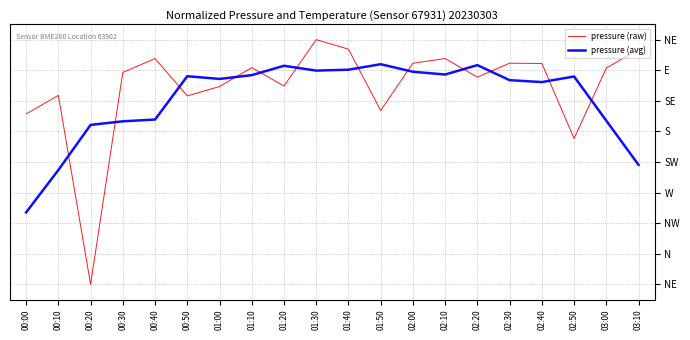

At which category does pressure (avg) reach its first local valley?

01:00